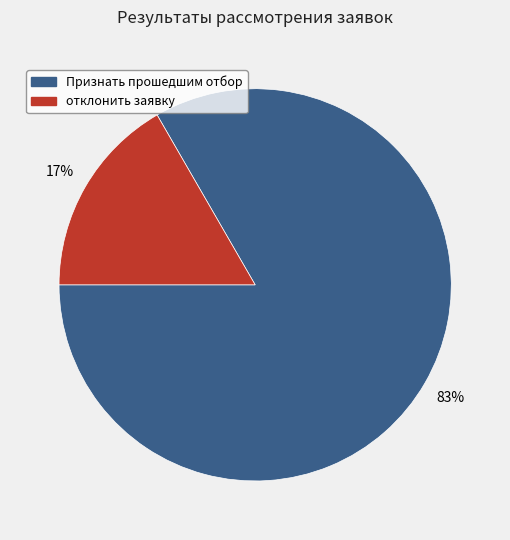

Combined, do Признать прошедшим отбор and отклонить заявку account for over 50%?

Yes